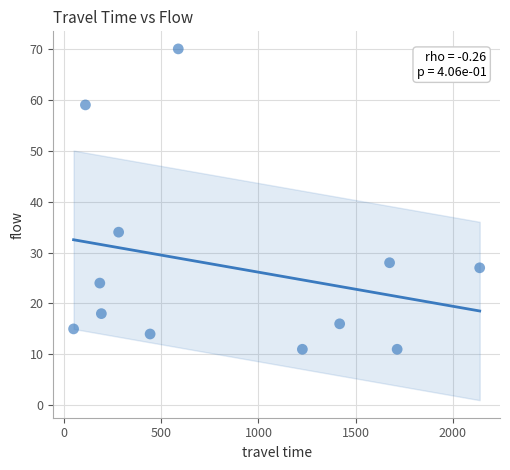

What is the average X value?

834